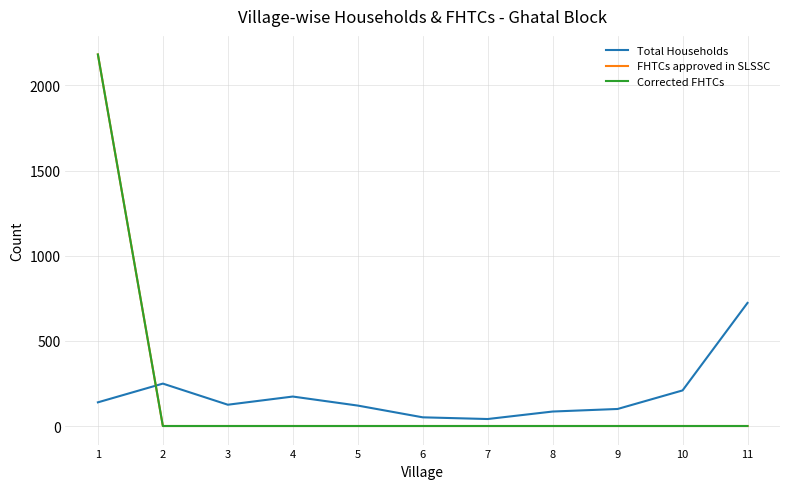

How many lines are shown in the chart?

3